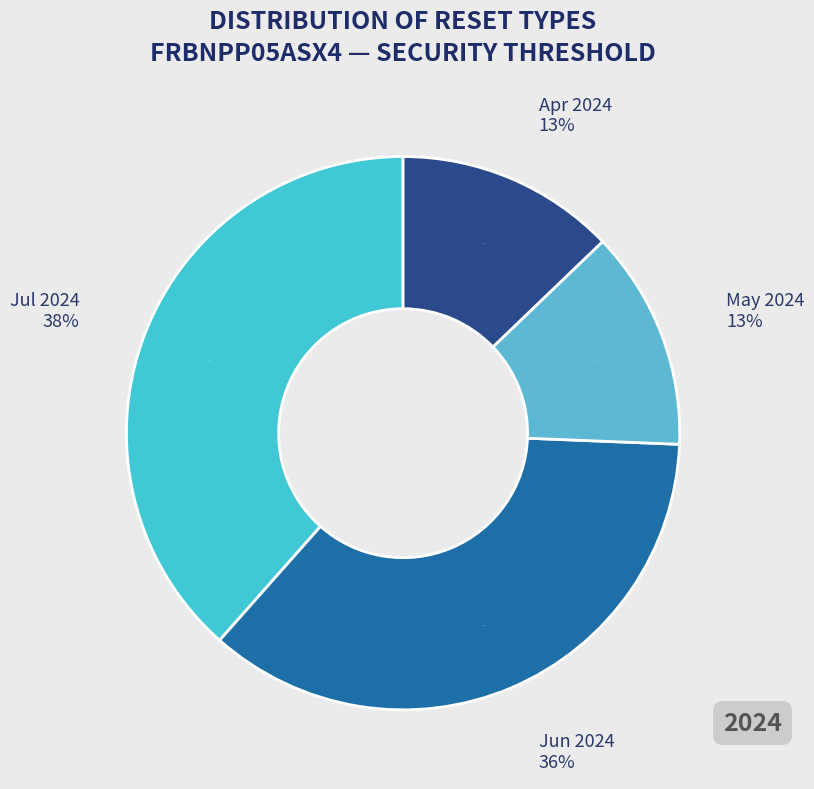

Does any single category account for the majority?

No